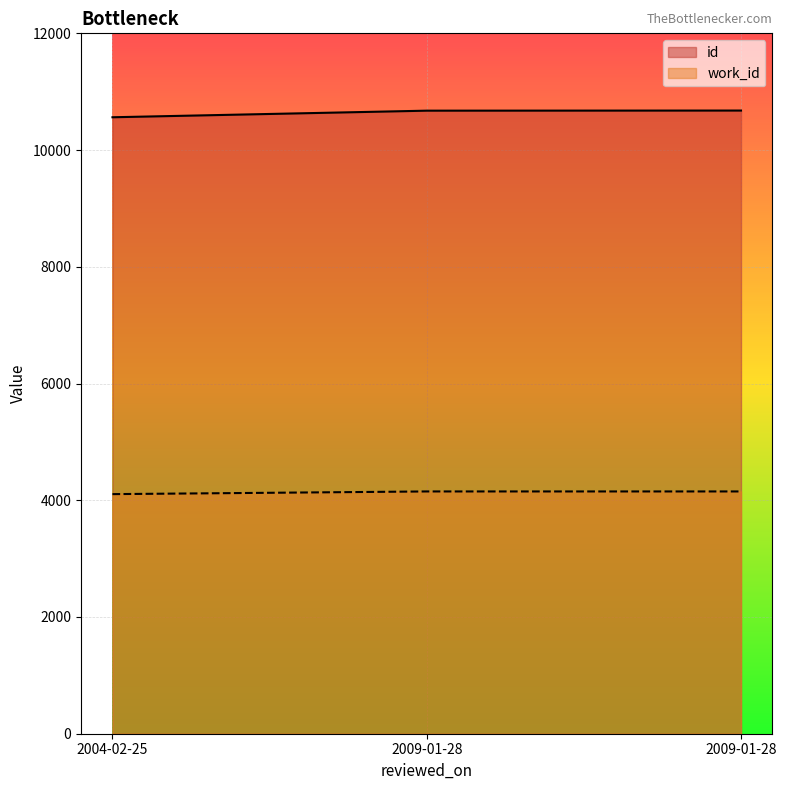

Reading left to right, transcribe all the data shown in this chart.

id: 10562	10675	10677
work_id: 4105	4151	4151